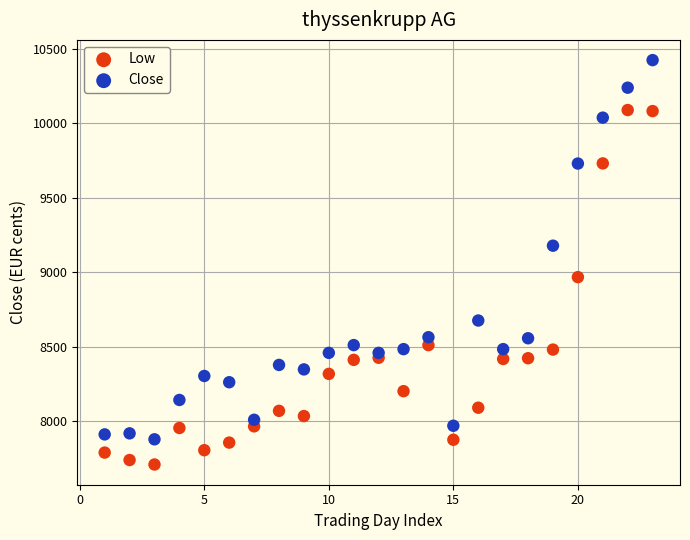

In the Low series, what Y value is closest to 8899?

8967